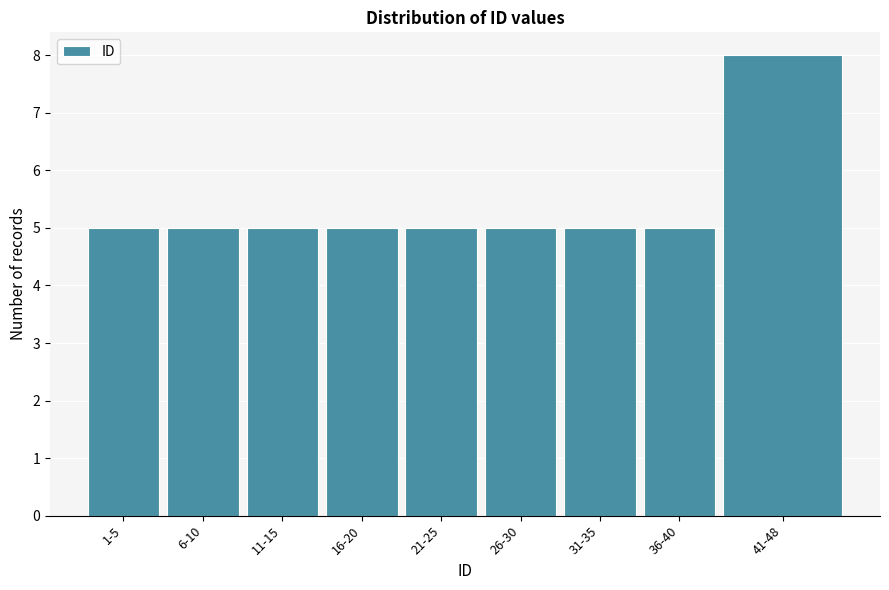

Reading left to right, what are all the values shown in this chart?

1-5=5	6-10=5	11-15=5	16-20=5	21-25=5	26-30=5	31-35=5	36-40=5	41-48=8